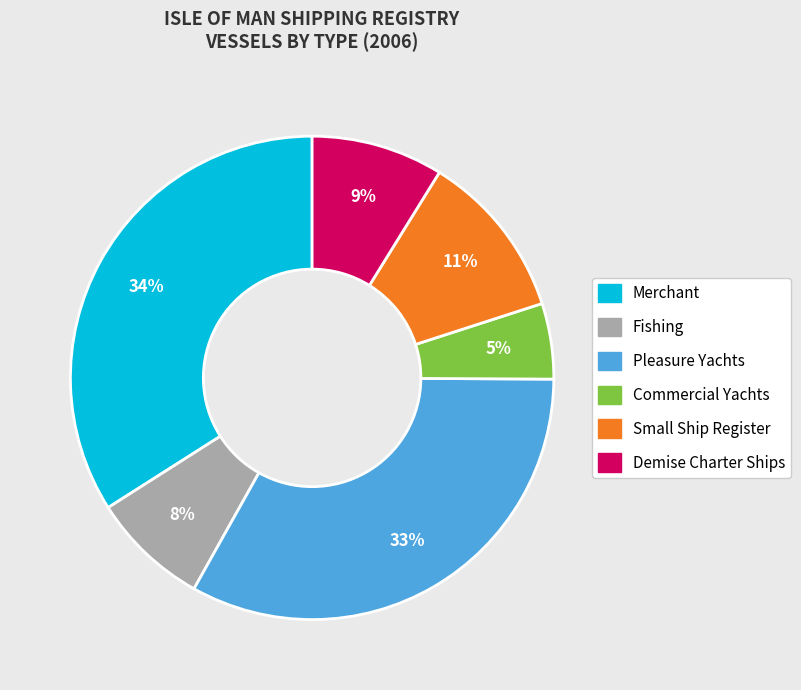

Which category has the smallest portion of the pie?

Commercial Yachts